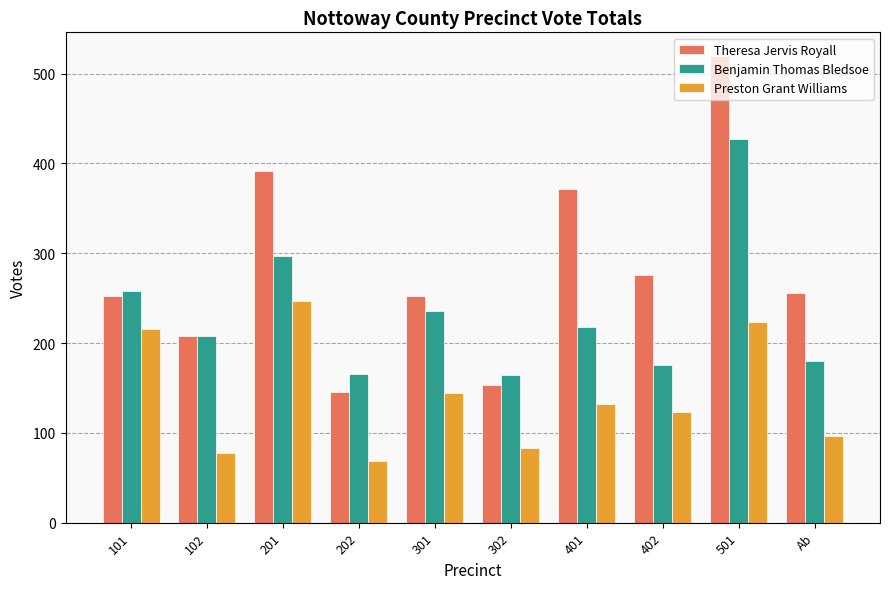

How many bars are there in total?

30